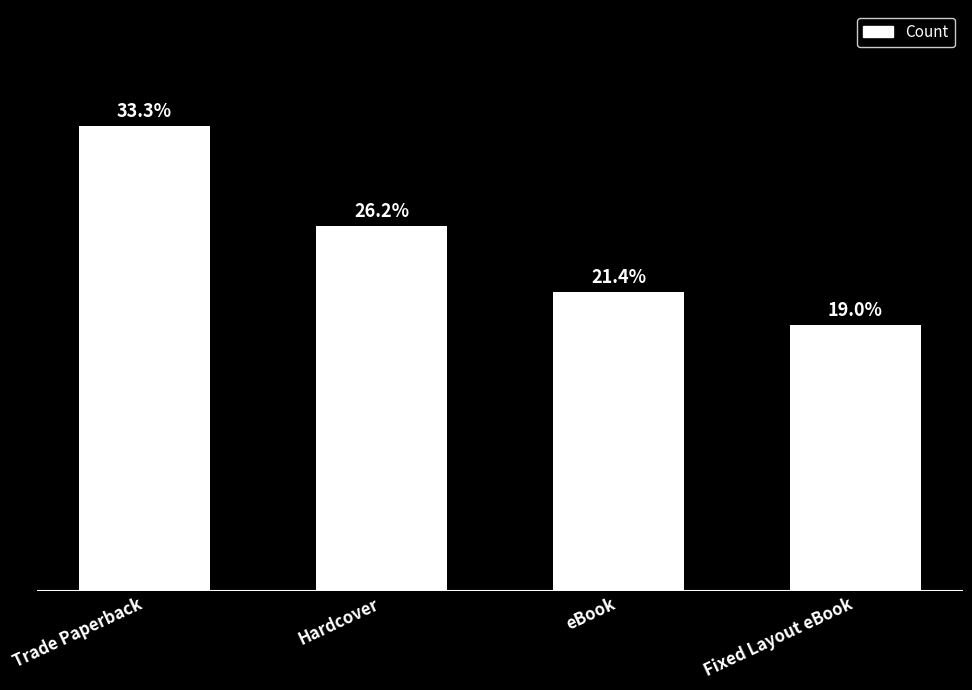

Does the chart contain any negative values?

No